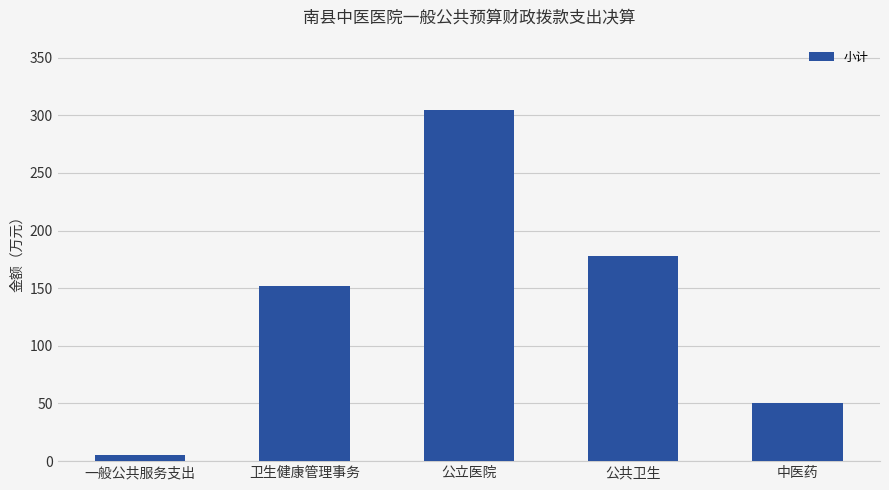

What is the difference between the second highest and minimum values?

173.0